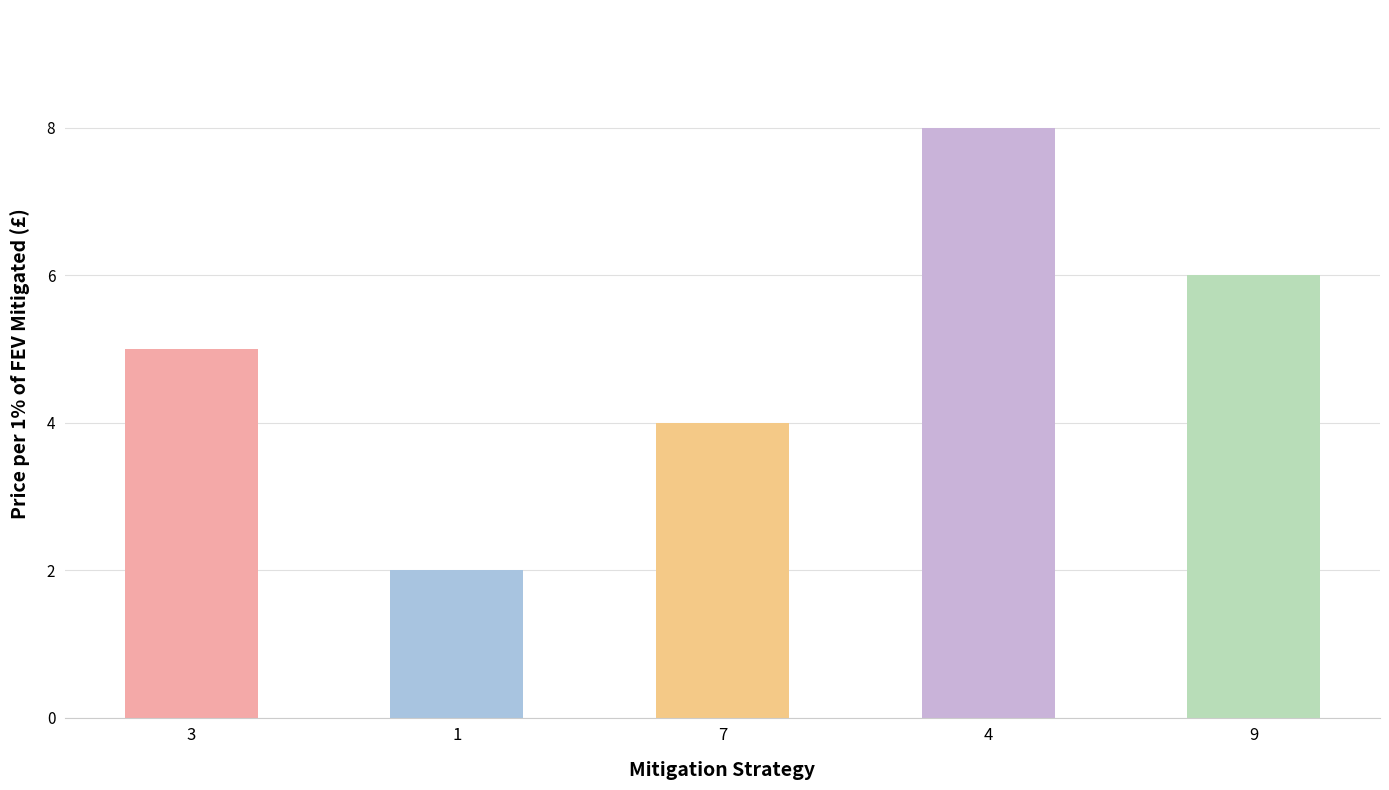

True or false: the data shows 8 at 3.

False